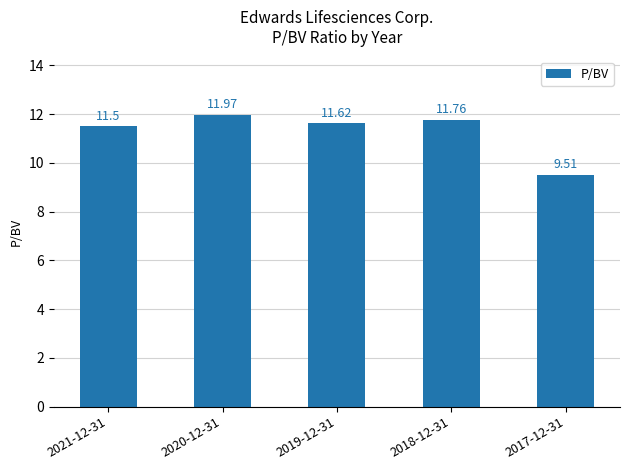

What is the value of the 5th bar from the left?

9.5